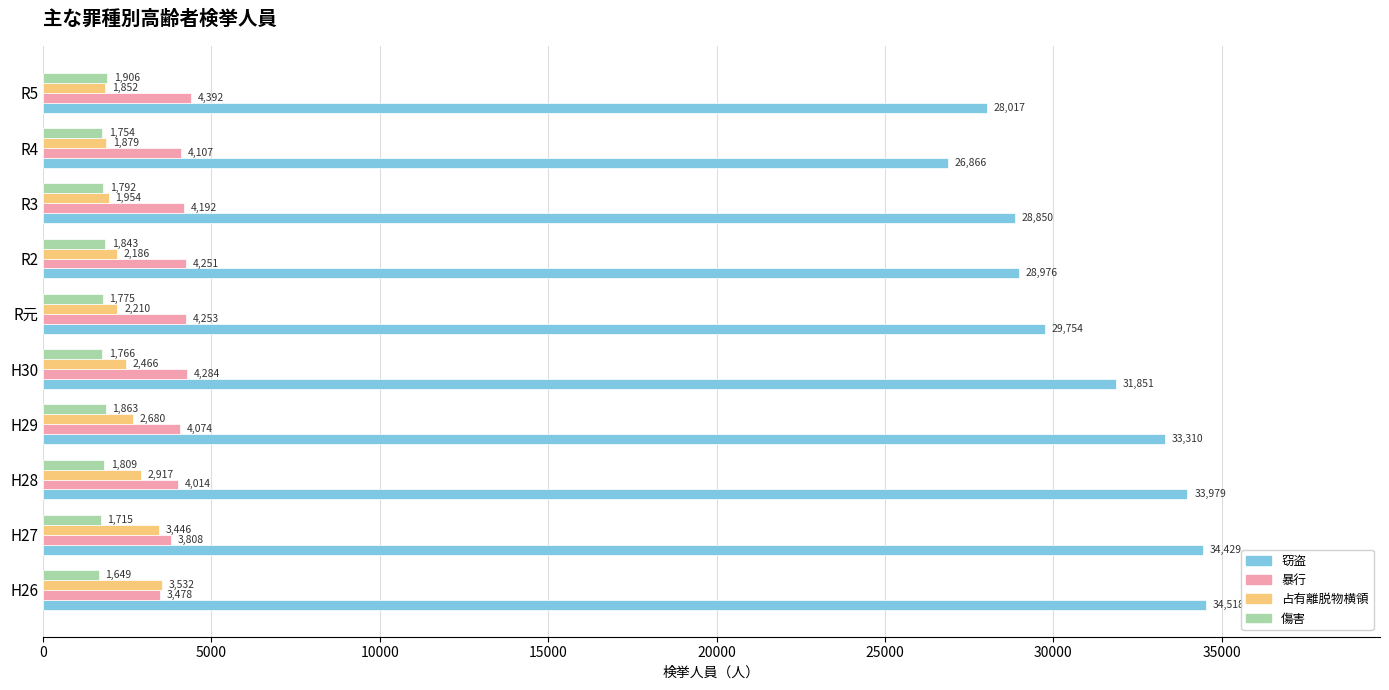

What is the greatest value displayed?

34518